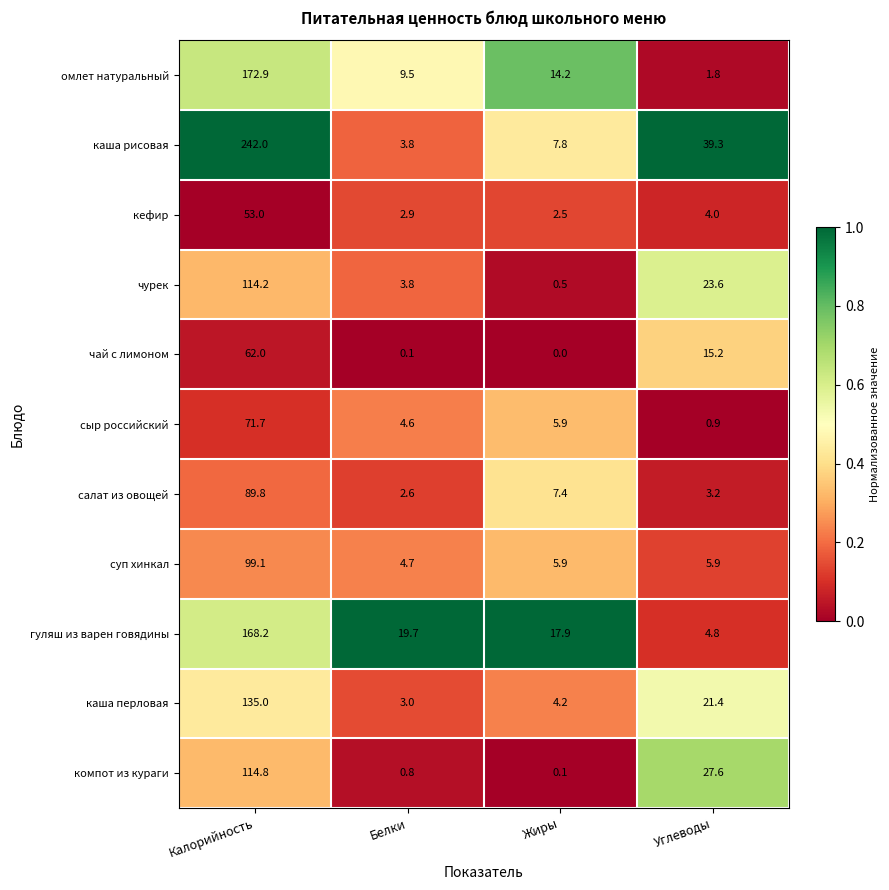

What is the total value across all series at Белки?

55.5